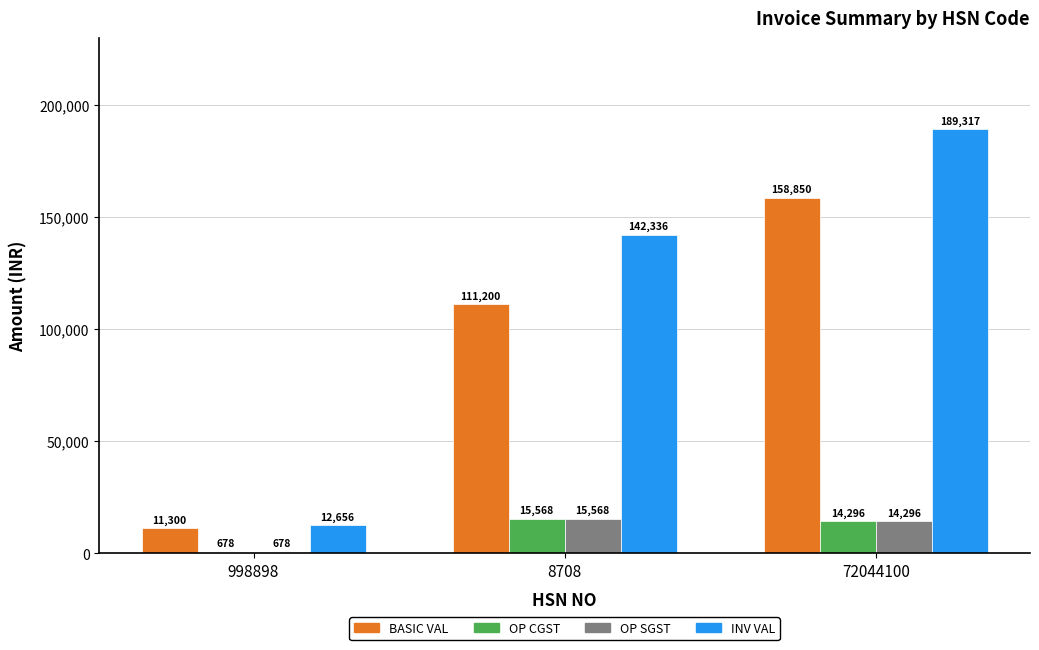

At which label does OP CGST reach its peak?

8708